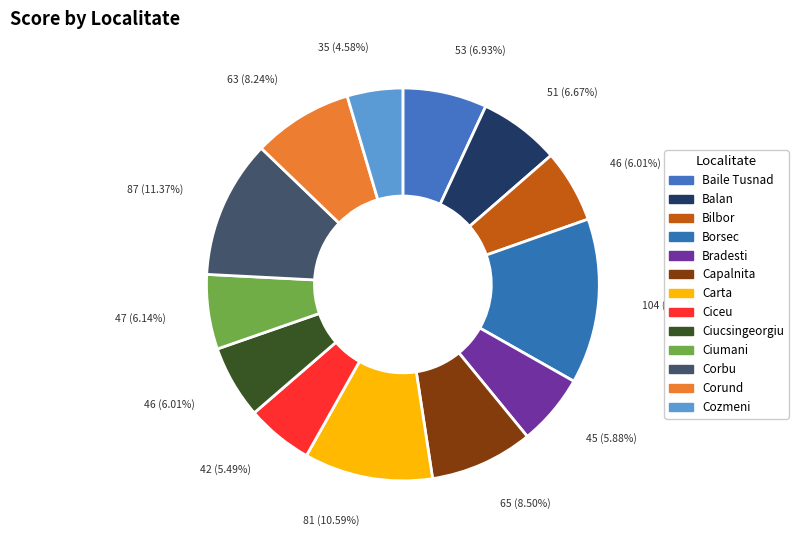

True or false: Ciucsingeorgiu accounts for 6% of the total.

True